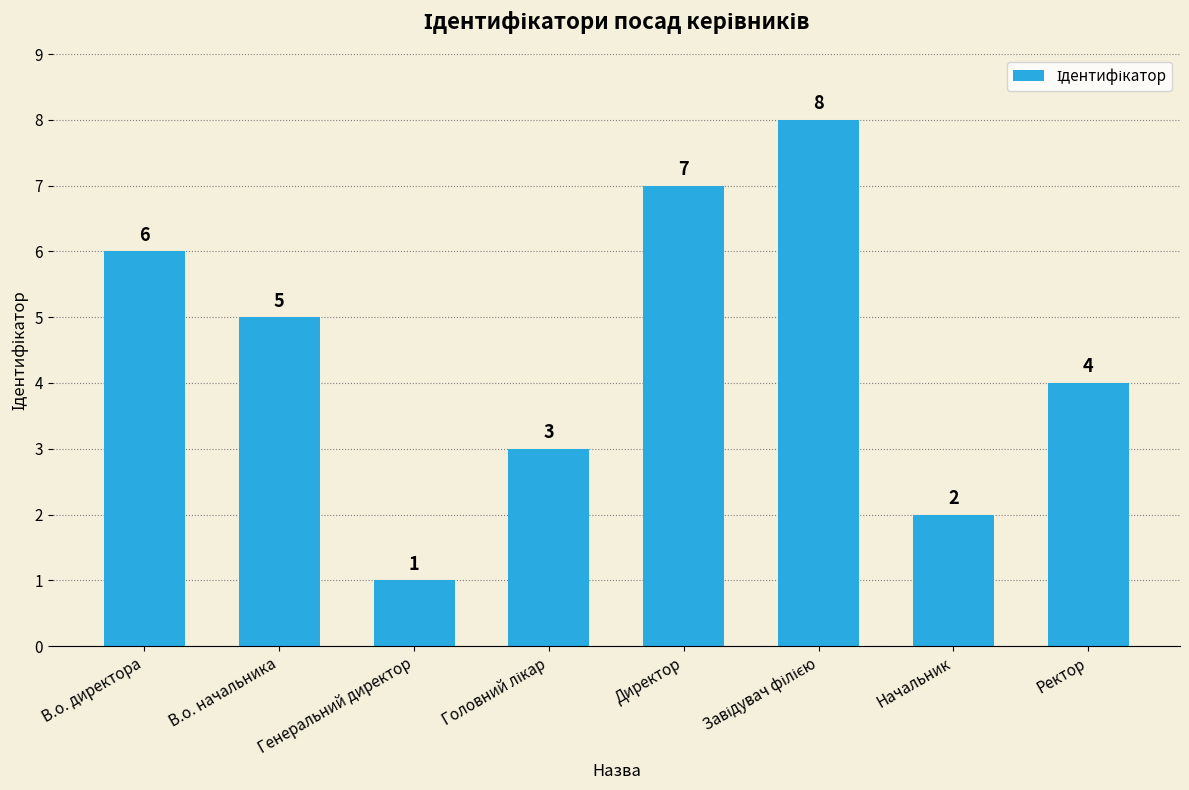

How many series are shown in this chart?

1